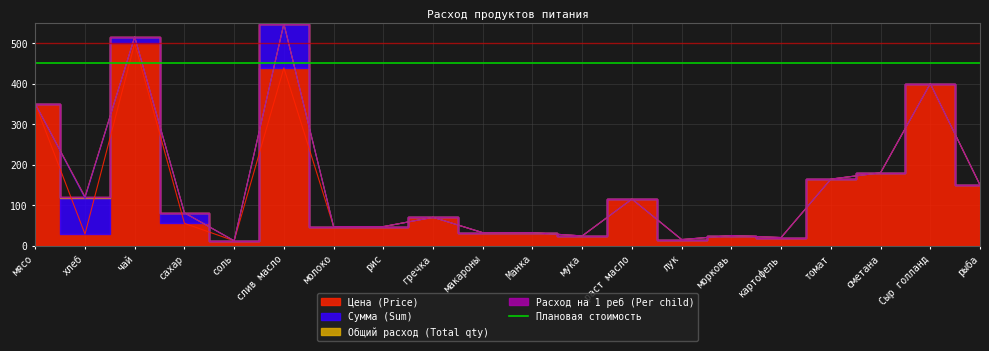

Reading left to right, what are all the values shown in this chart?

Цена (Price): мясо=350.0	хлеб=28.6	чай=500.0	сахар=55.0	соль=12.0	слив масло=438.9	молоко=47.0	рис=47.0	гречка=70.0	макароны=32.0	Манка=32.0	мука=24.0	раст масло=115.0	лук=15.0	морковь=25.0	картофель=20.0	томат=164.3	сметана=180.0	Сыр голланд=400.0	рыба=150.0
Сумма (Sum): мясо=0.0	хлеб=88.6	чай=15.5	сахар=25.6	соль=0.0	слив масло=108.8	молоко=0.0	рис=0.0	гречка=0.0	макароны=0.0	Манка=0.0	мука=0.0	раст масло=0.0	лук=0.0	морковь=0.0	картофель=0.0	томат=0.0	сметана=0.0	Сыр голланд=0.0	рыба=0.0
Общий расход (Total qty): мясо=0.0	хлеб=3.1	чай=0.0	сахар=0.5	соль=0.0	слив масло=0.2	молоко=0.0	рис=0.0	гречка=0.0	макароны=0.0	Манка=0.0	мука=0.0	раст масло=0.0	лук=0.0	морковь=0.0	картофель=0.0	томат=0.0	сметана=0.0	Сыр голланд=0.0	рыба=0.0
Расход на 1 реб (Per child): мясо=0.0	хлеб=0.1	чай=0.0	сахар=0.0	соль=0.0	слив масло=0.0	молоко=0.0	рис=0.0	гречка=0.0	макароны=0.0	Манка=0.0	мука=0.0	раст масло=0.0	лук=0.0	морковь=0.0	картофель=0.0	томат=0.0	сметана=0.0	Сыр голланд=0.0	рыба=0.0